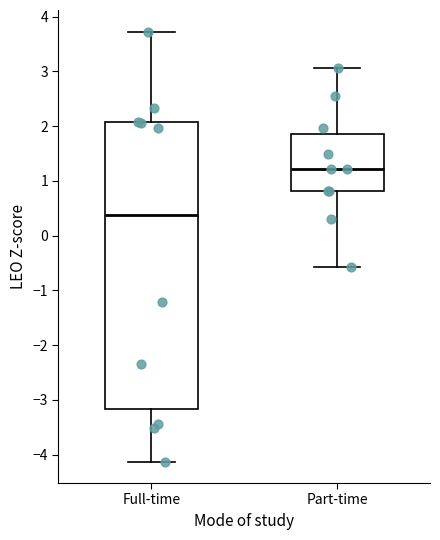

Reading left to right, transcribe this box plot: for each box, give where its median line is, the range the box spans, and where its two whiskers end, as read against the y-axis. The values are not printed on the chart, so give them approximately, as read against the axis.

Full-time: median 0.4, box -3.2 to 2.1, whiskers -4.1 to 3.7
Part-time: median 1.2, box 0.8 to 1.9, whiskers -0.6 to 3.1